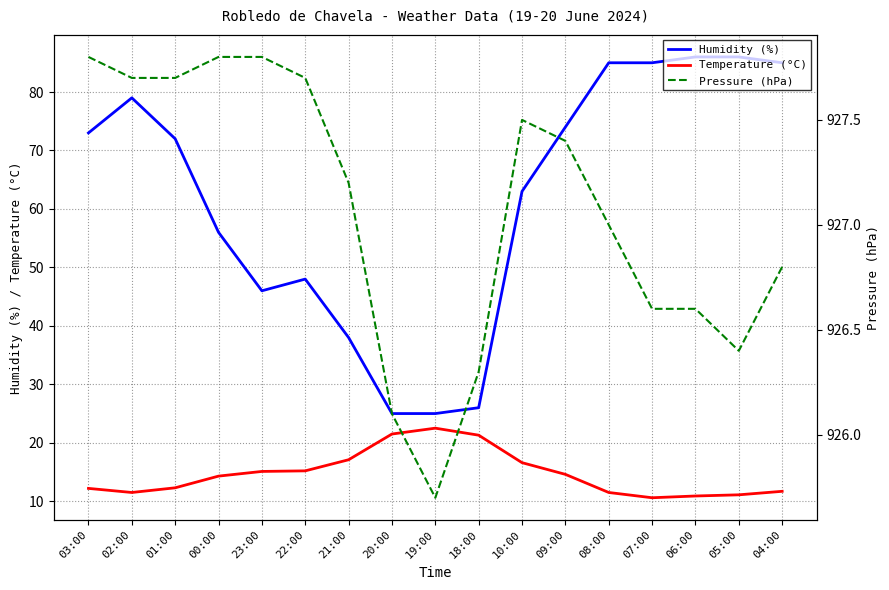

What is the sum of the Temperature (°C) values at 09:00 and 18:00?

35.9